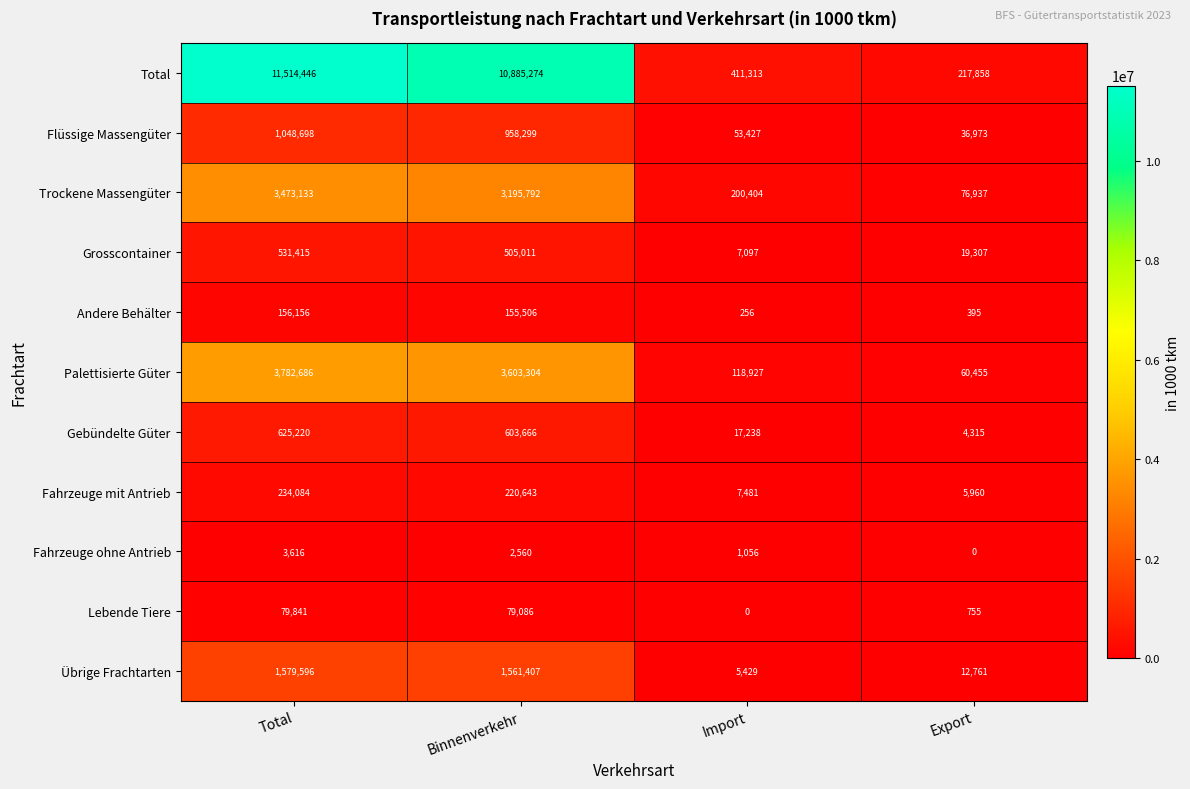

Where does the Lebende Tiere series first go above 79086?

Total